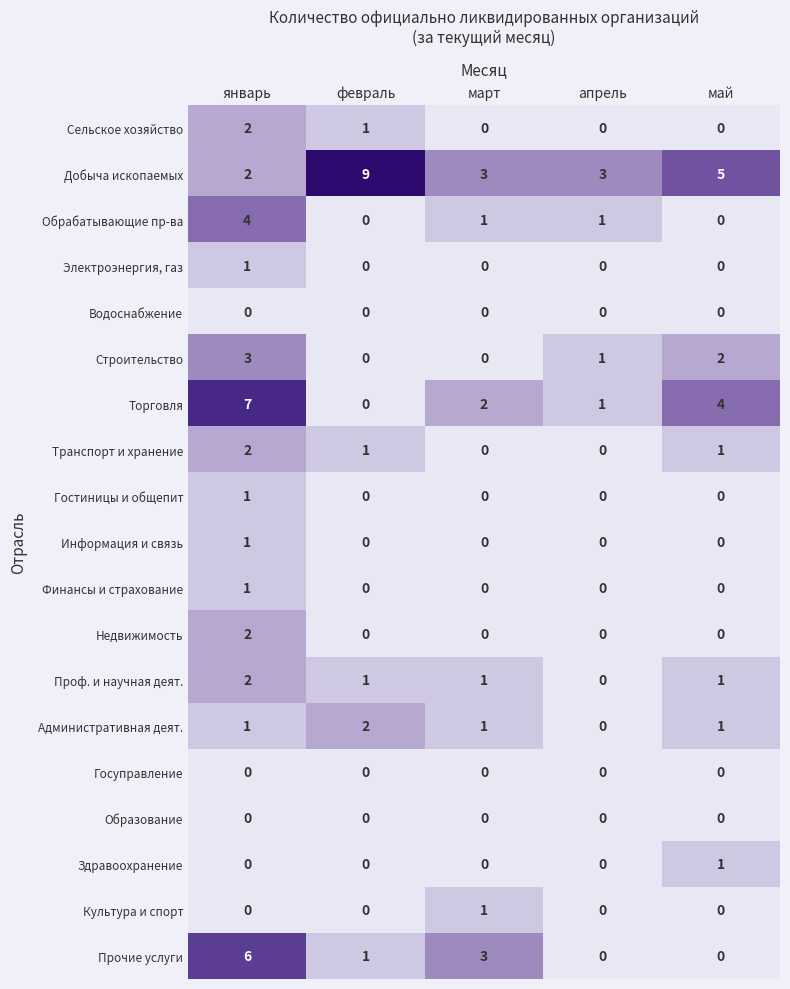

At which label is Прочие услуги closest to 3?

март